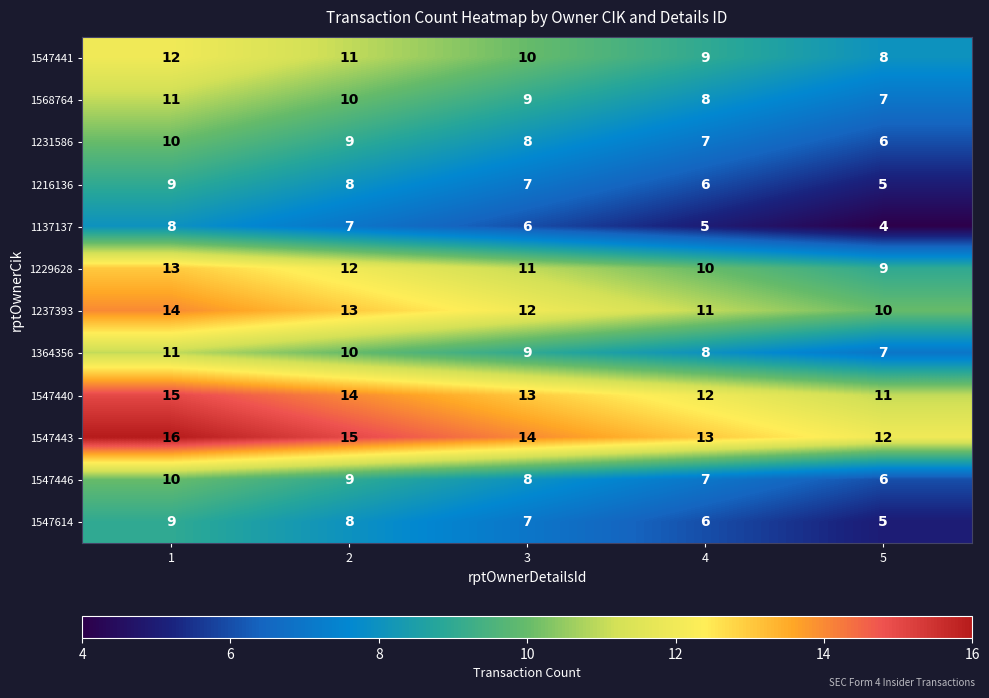

What is the total value across all series at 4?

102